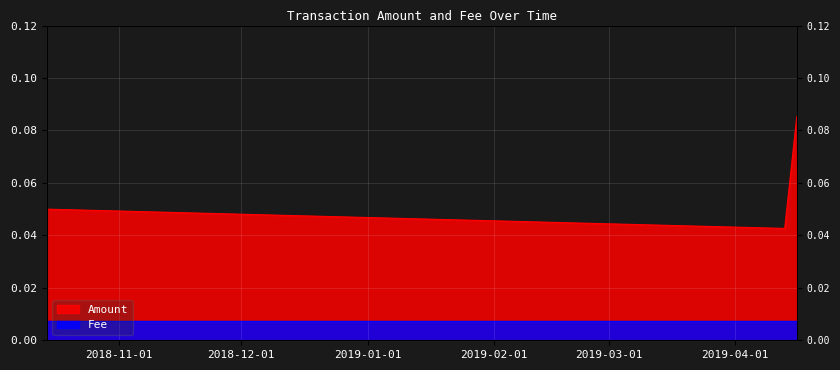

Where is the data nearest to the value 0?

2019-04-13 01:52:36